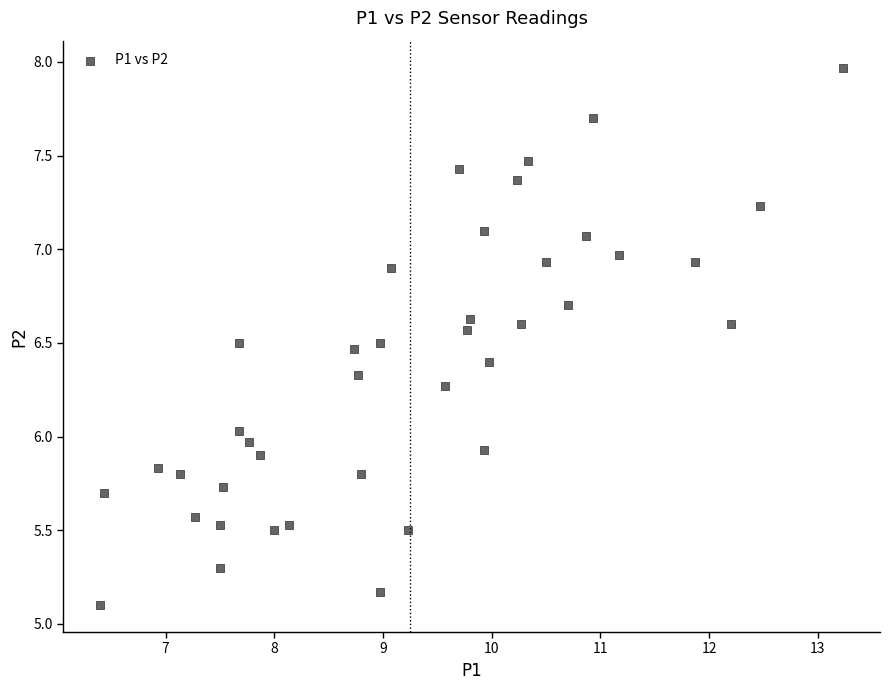

What is the range of Y values (max minus min)?

2.9